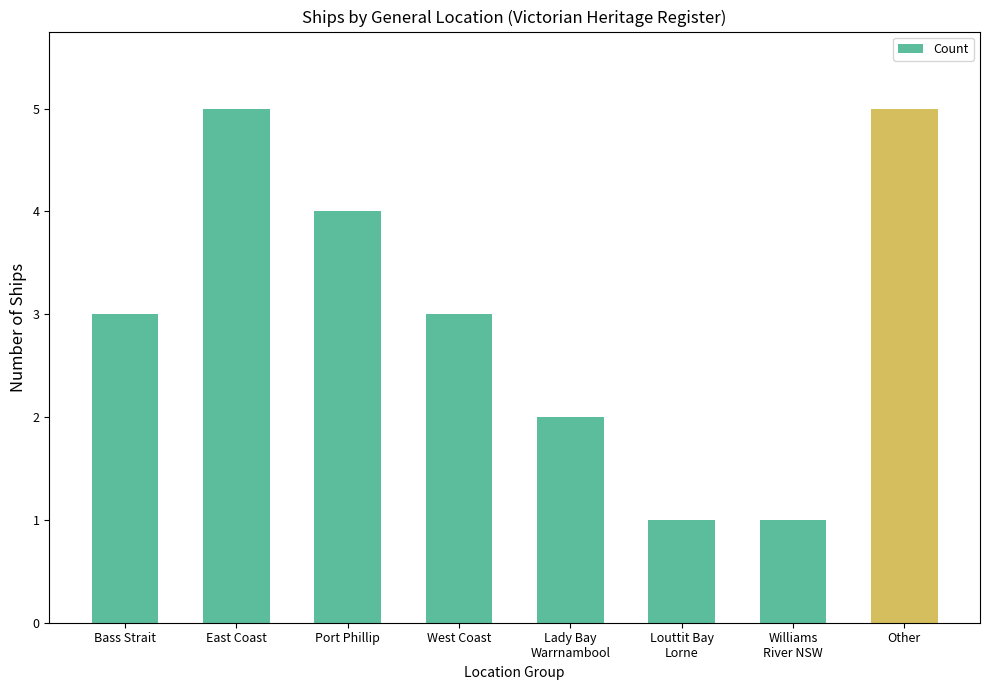

What is the difference between the values at Port Phillip and East Coast?

1